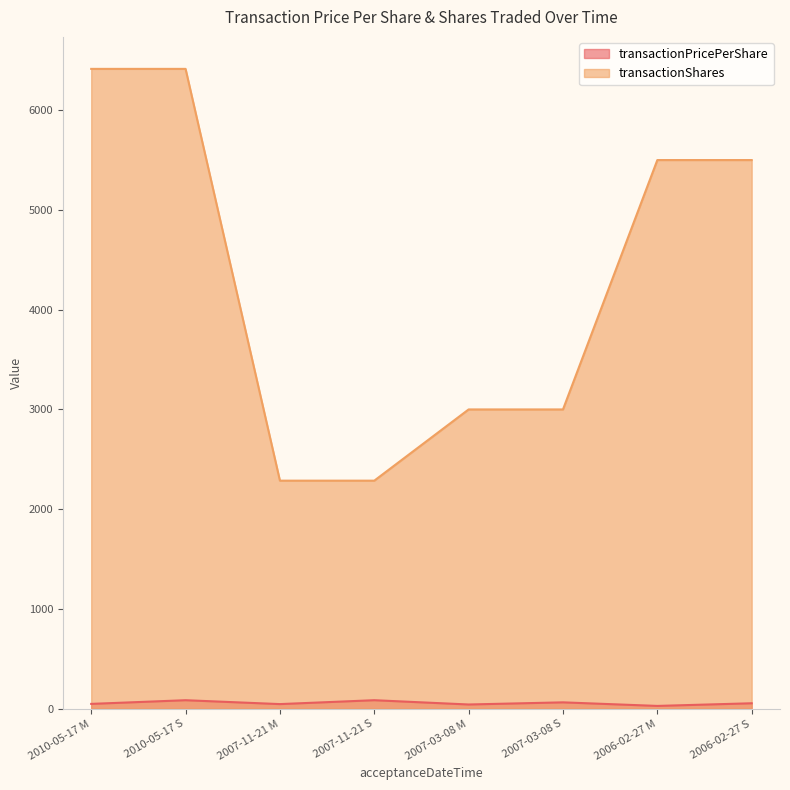

Reading right to left, what are all the values shown in this chart?

transactionPricePerShare: 2006-02-27 S=54.3	2006-02-27 M=27.7	2007-03-08 S=63.5	2007-03-08 M=42.0	2007-11-21 S=85.0	2007-11-21 M=46.0	2010-05-17 S=84.9	2010-05-17 M=48.1
transactionShares: 2006-02-27 S=5500.0	2006-02-27 M=5500.0	2007-03-08 S=3000.0	2007-03-08 M=3000.0	2007-11-21 S=2286.0	2007-11-21 M=2286.0	2010-05-17 S=6414.0	2010-05-17 M=6414.0